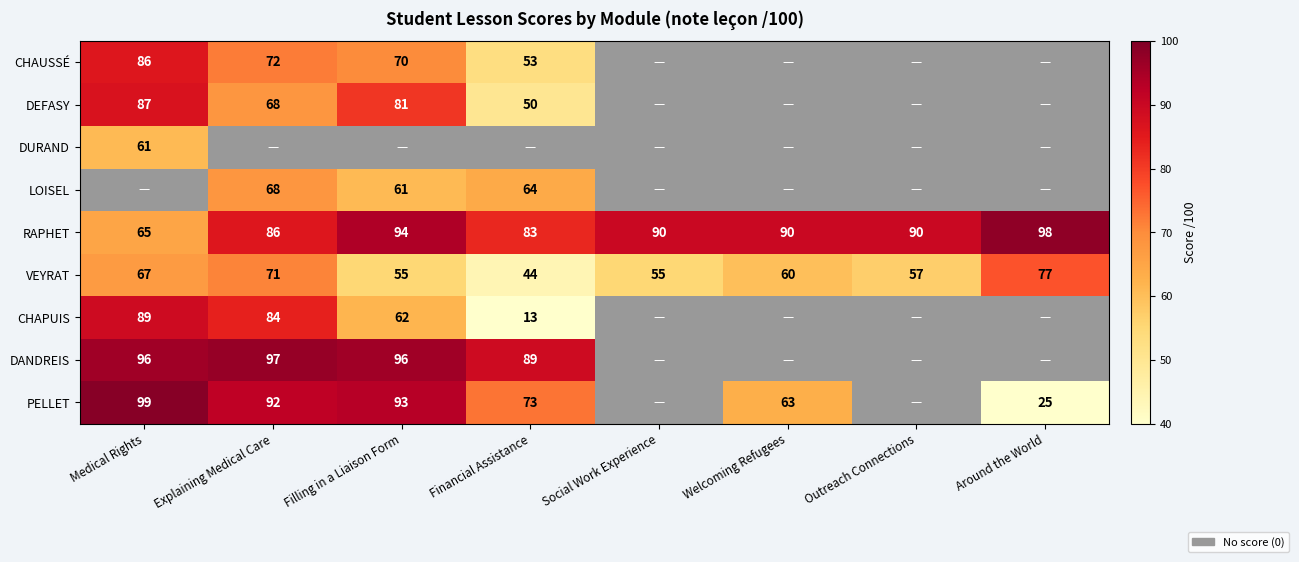

Is it true that RAPHET equals 57 at Filling in a Liaison Form?

False